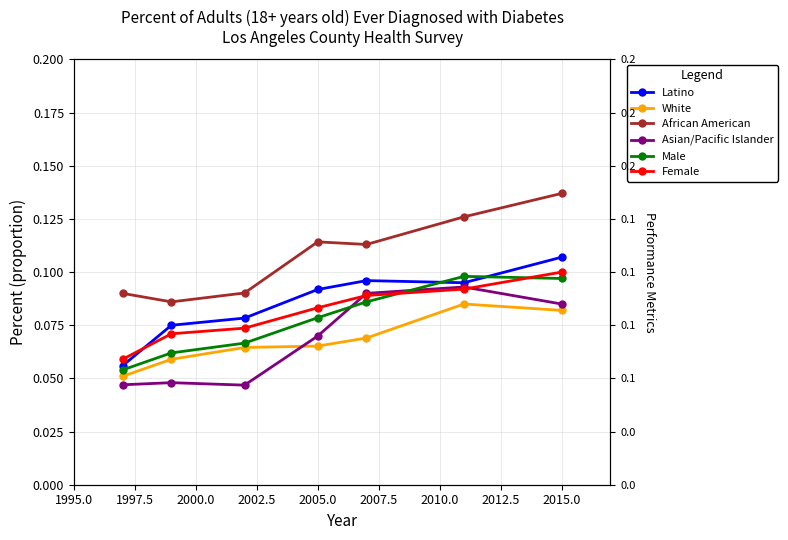

What is the difference between the maximum and minimum values in the Latino series?

0.1